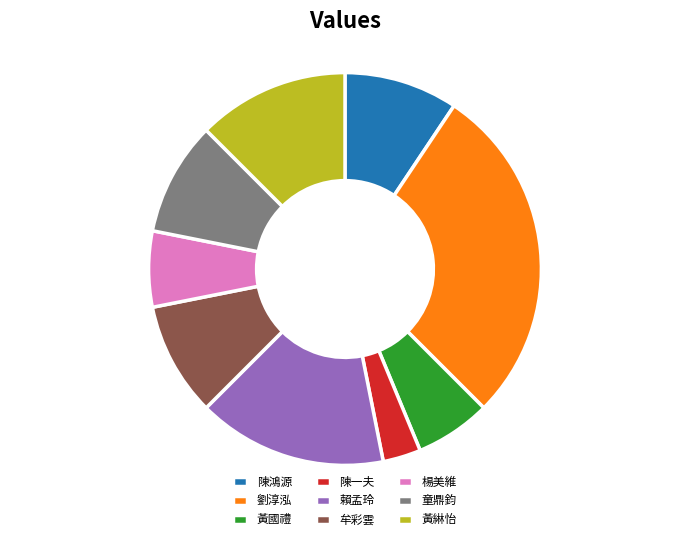

True or false: 黃綝怡 accounts for 6% of the total.

False